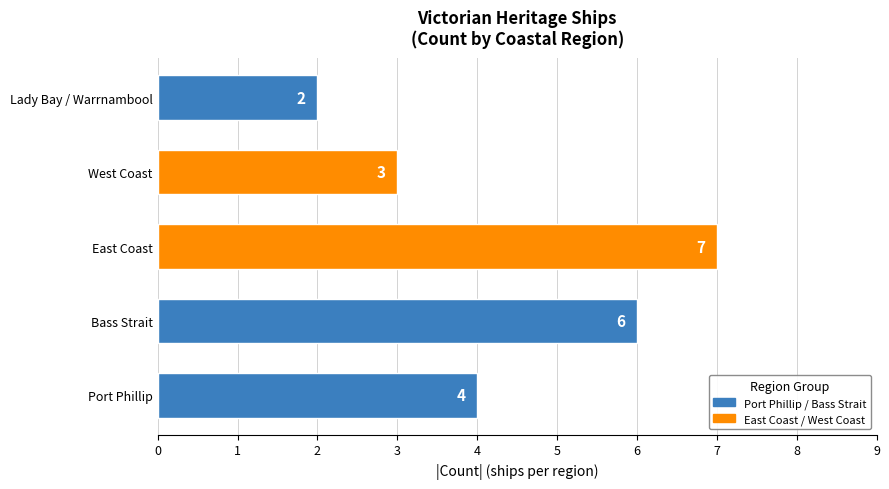

Between West Coast and Bass Strait, which is larger?

Bass Strait